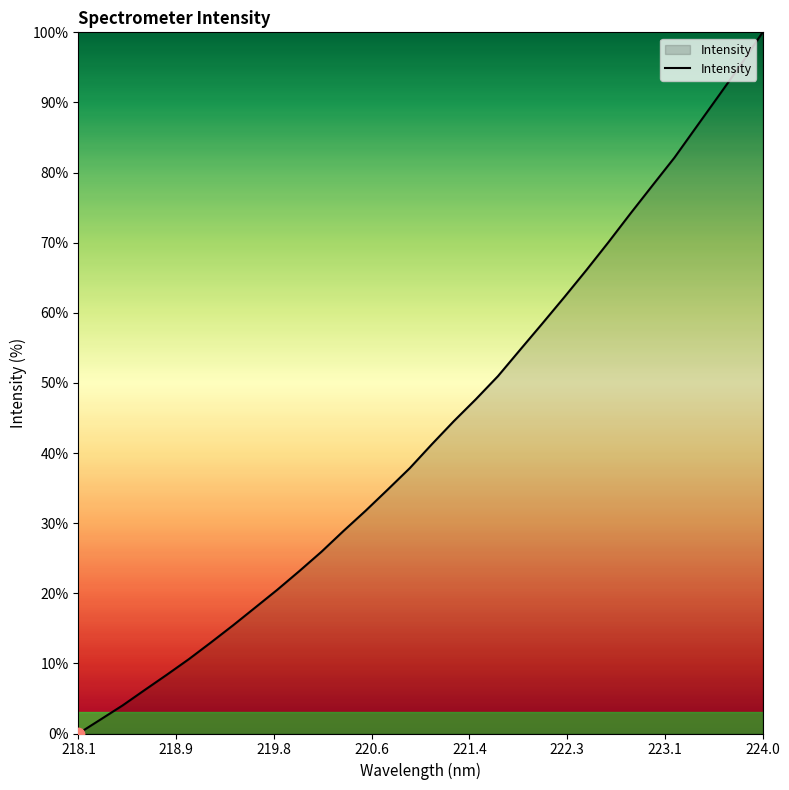

What is the difference between the maximum and minimum values?

100.0